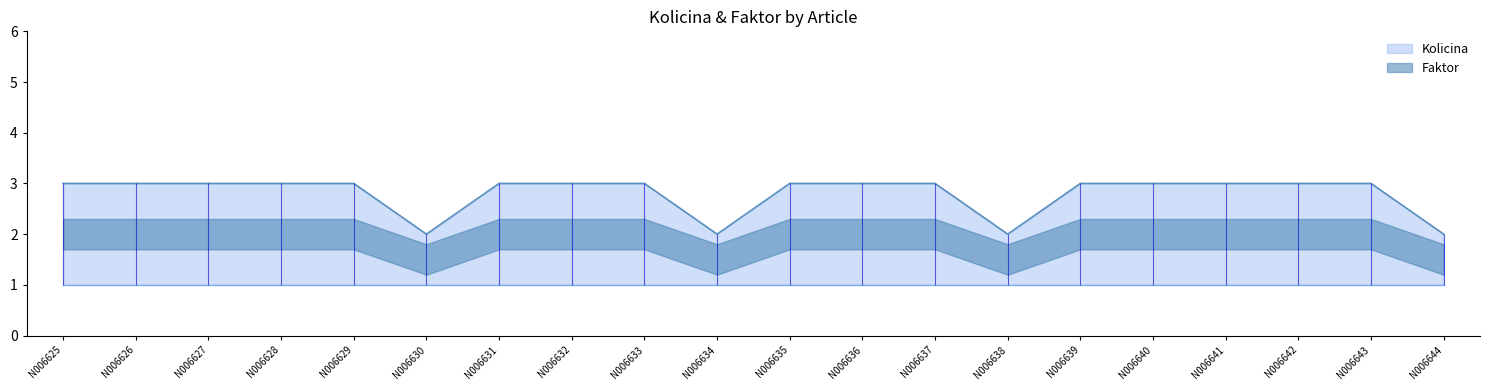

Is this an area chart (filled region under the line)?

No